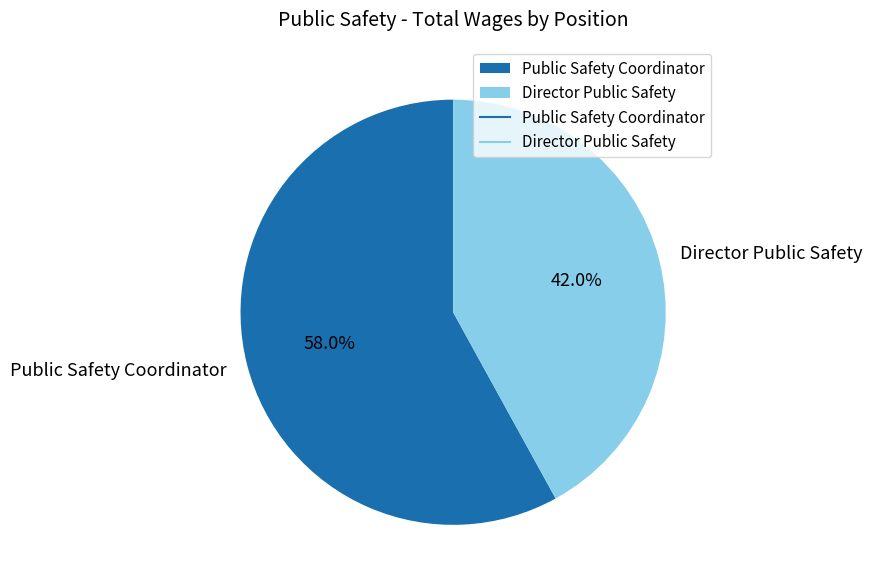

Combined, do Director Public Safety and Public Safety Coordinator account for over 50%?

Yes